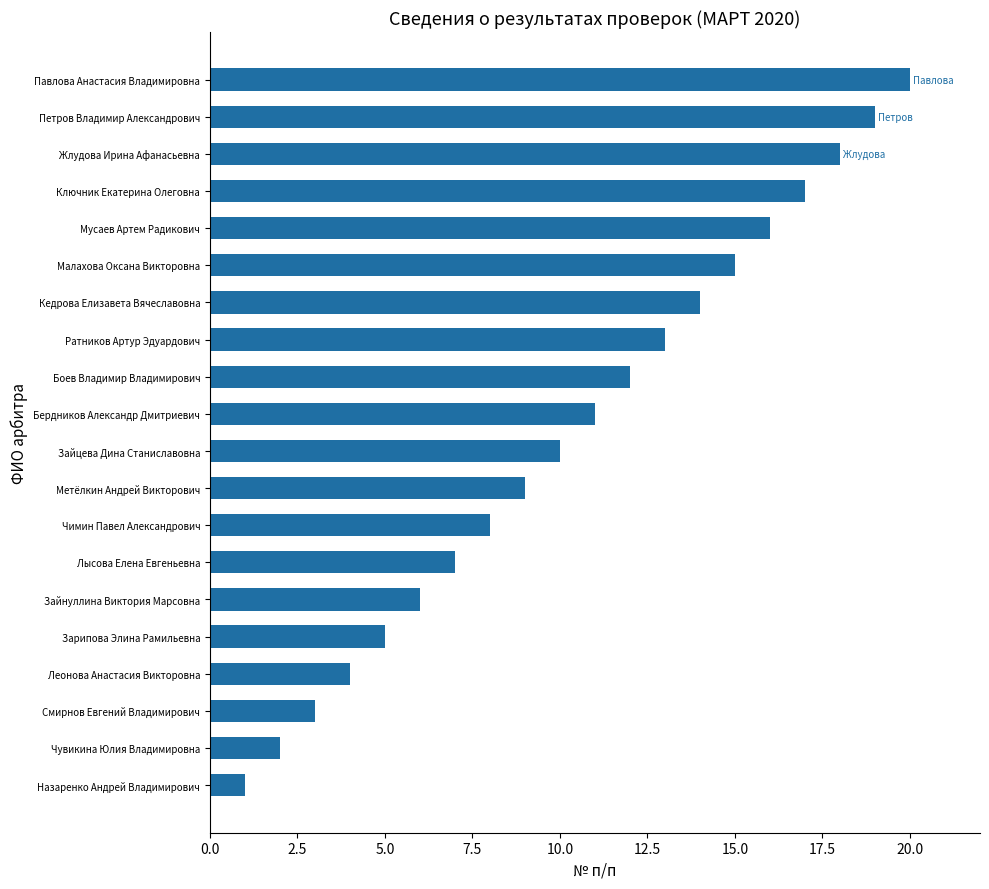

What is the sum of all values?

210